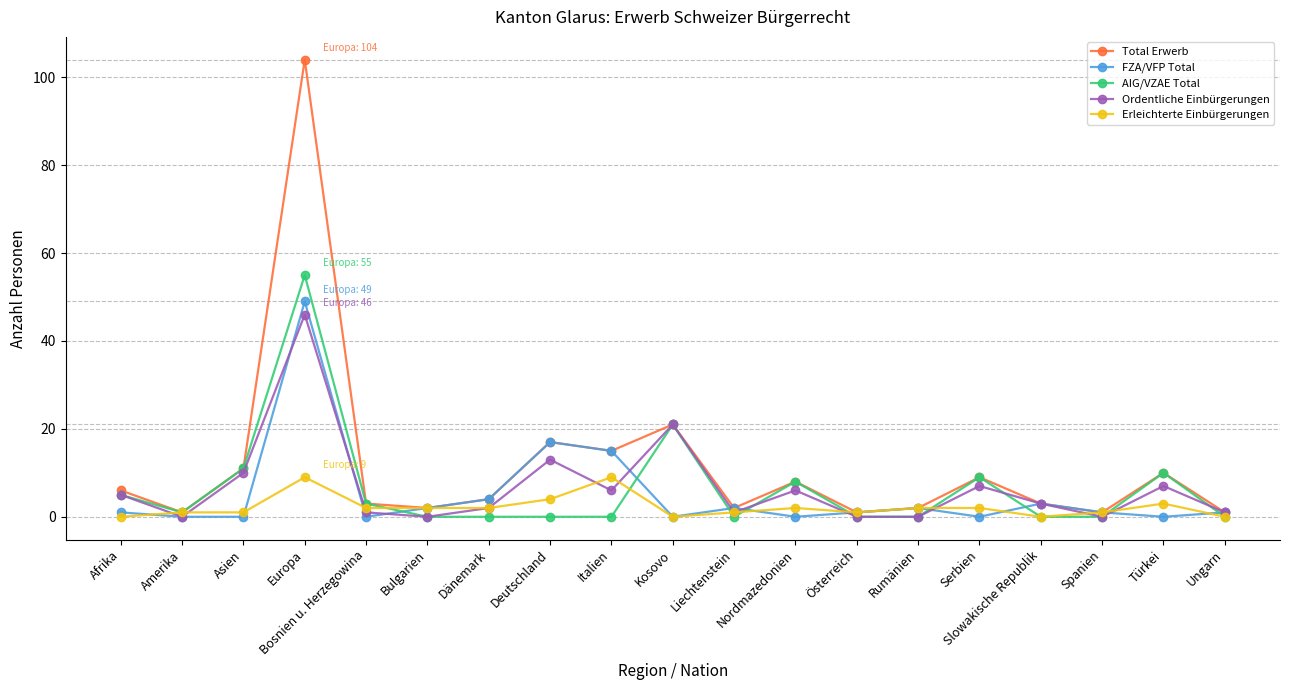

Is it true that Erleichterte Einbürgerungen equals 9 at Italien?

True